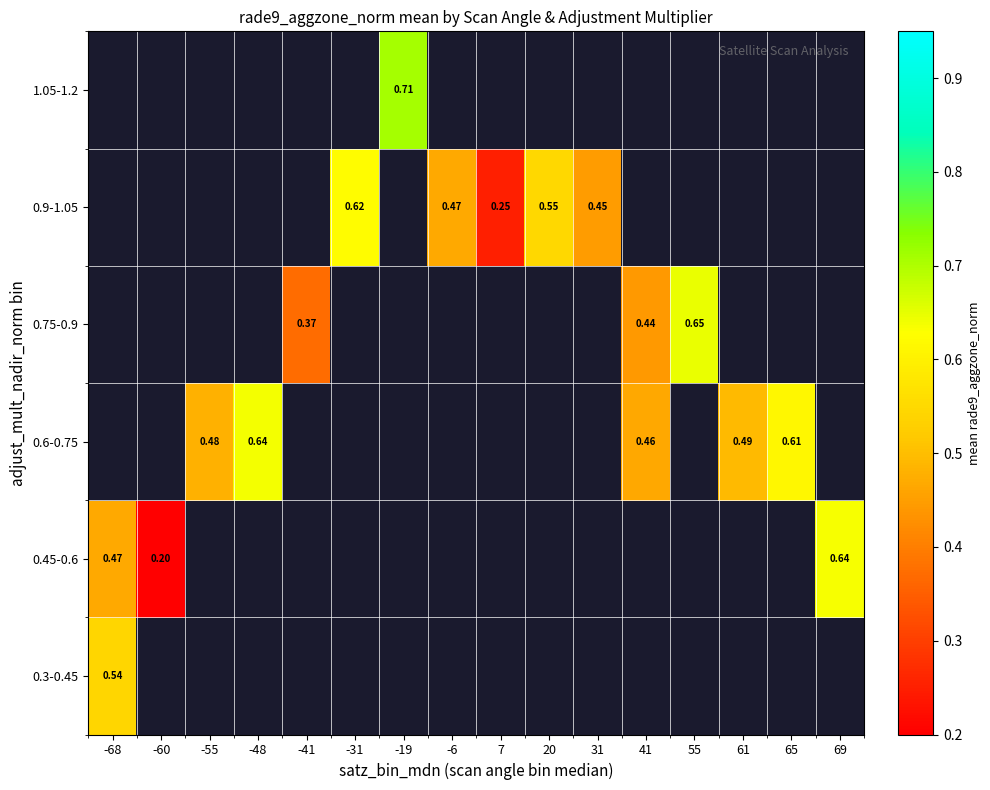

Which has a higher value, -60 or -41?

-41